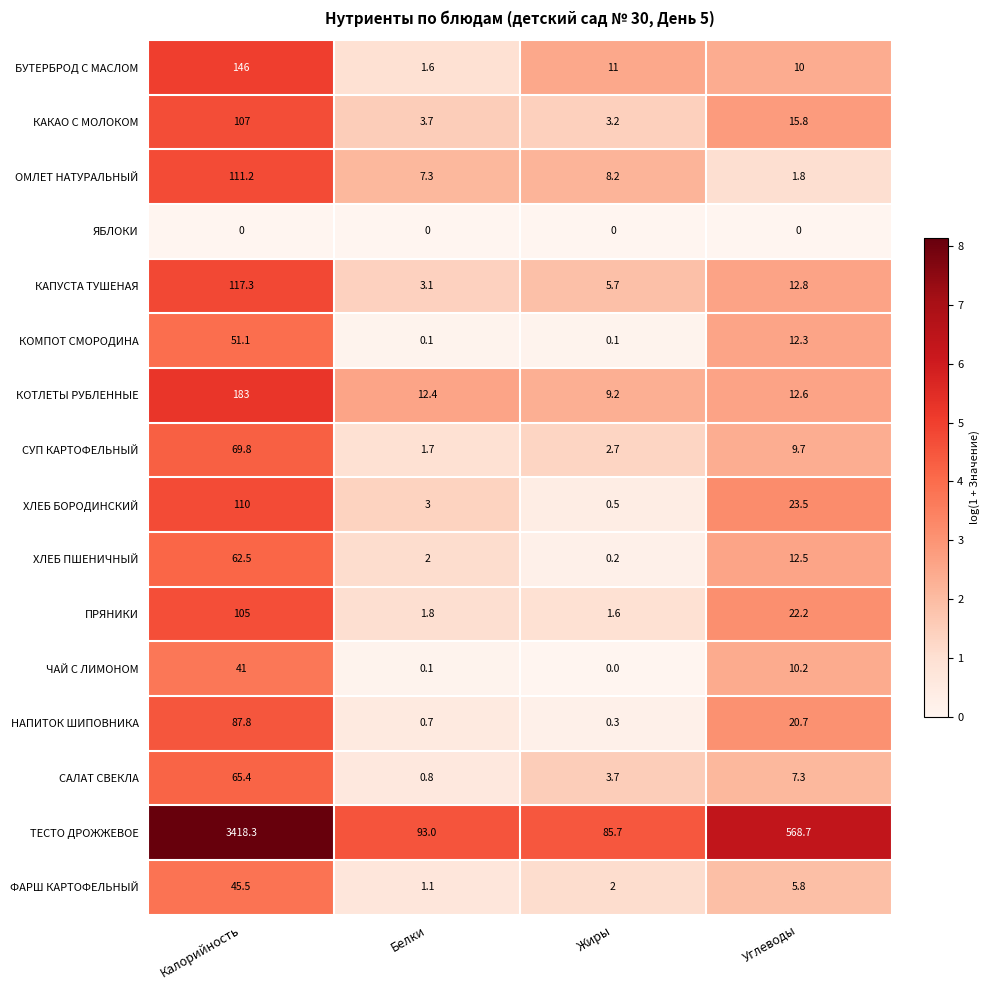

The value of ОМЛЕТ НАТУРАЛЬНЫЙ at Углеводы is 1.8. True or false?

True